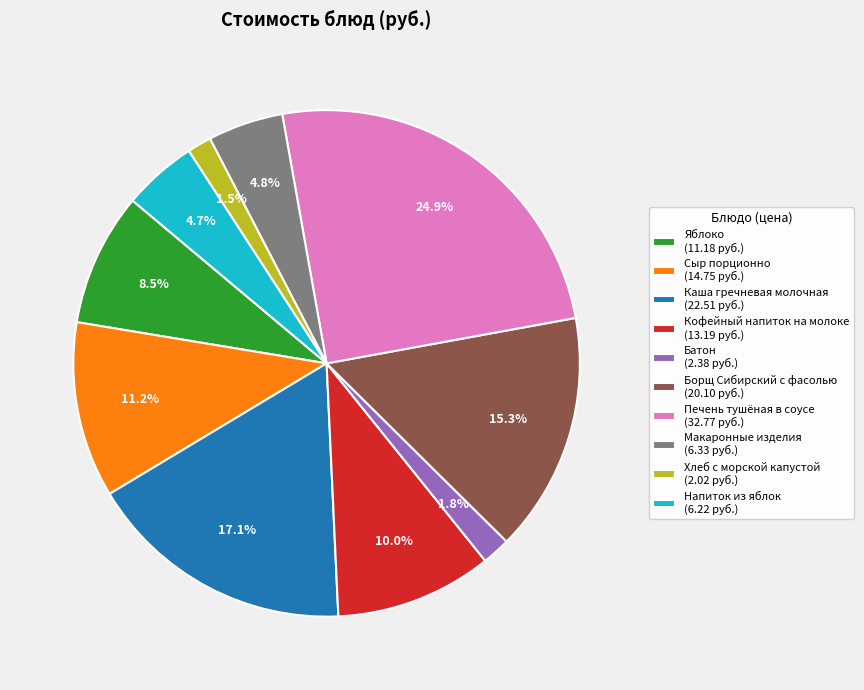

What portion of the pie excludes Борщ Сибирский с фасолью?

84.7%